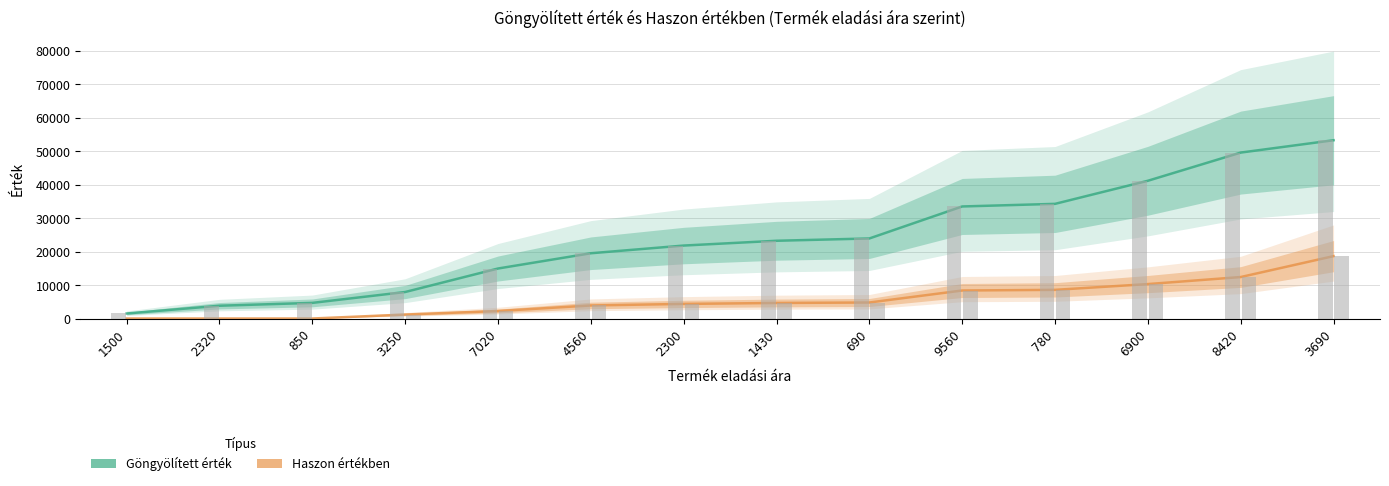

What is the difference between the maximum and minimum values in the Göngyölített érték series?

51770.0